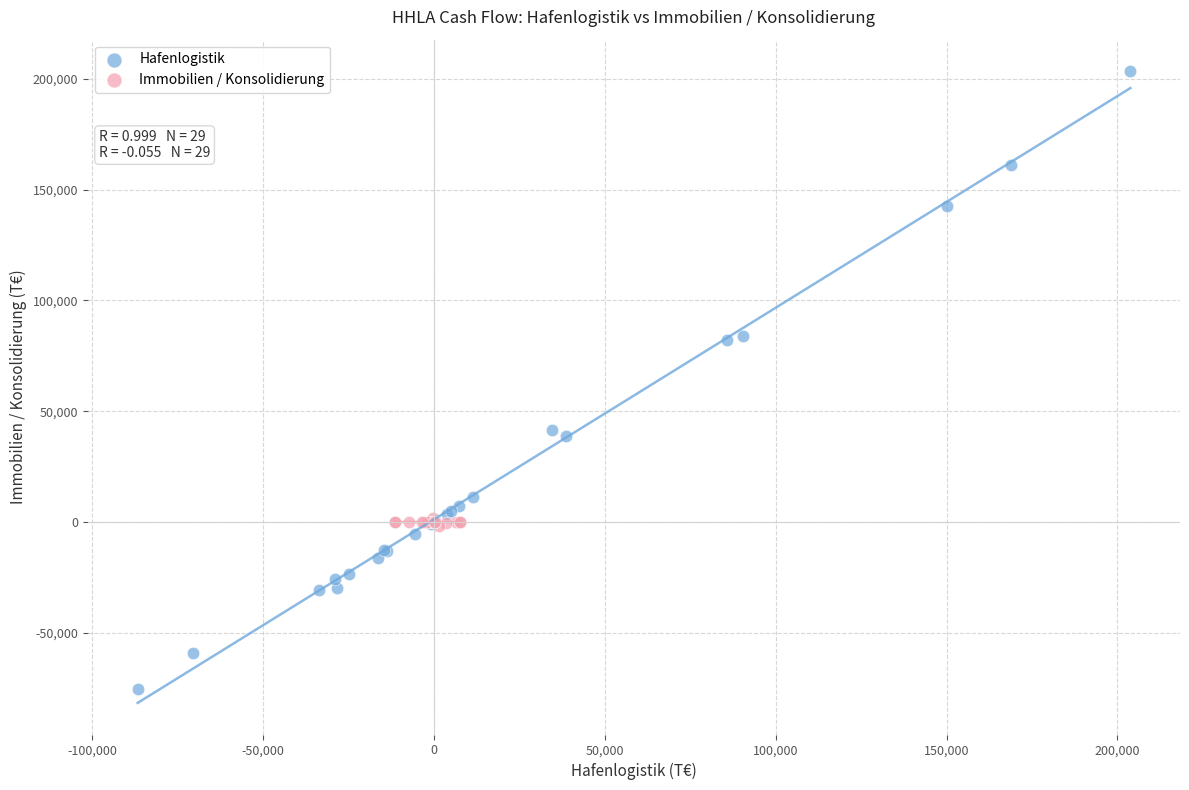

Which series reaches the minimum Y coordinate?

Hafenlogistik